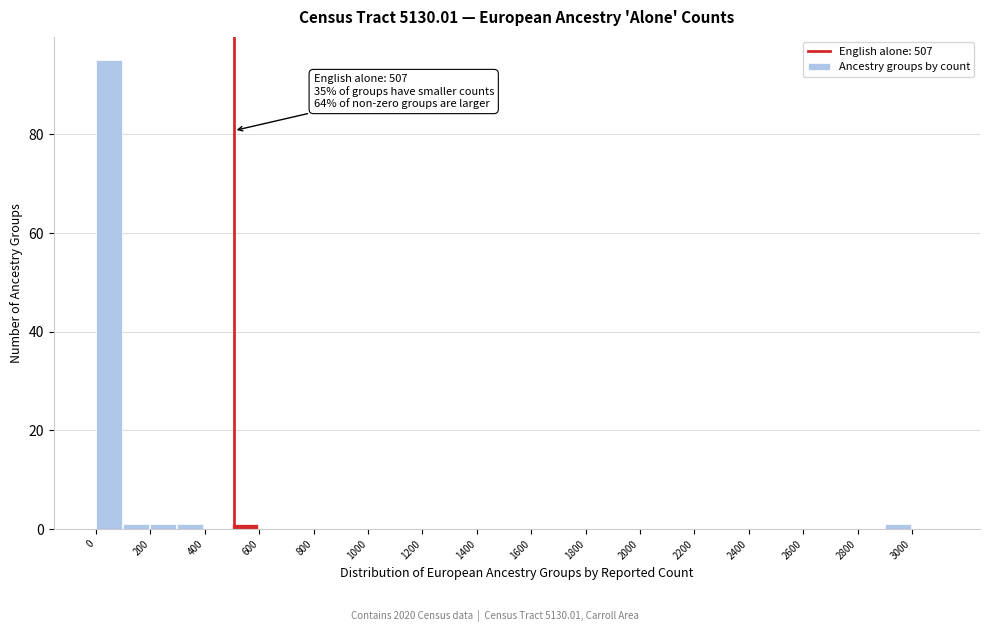

Over which range of the x-axis is the bar tallest?

0 to 100